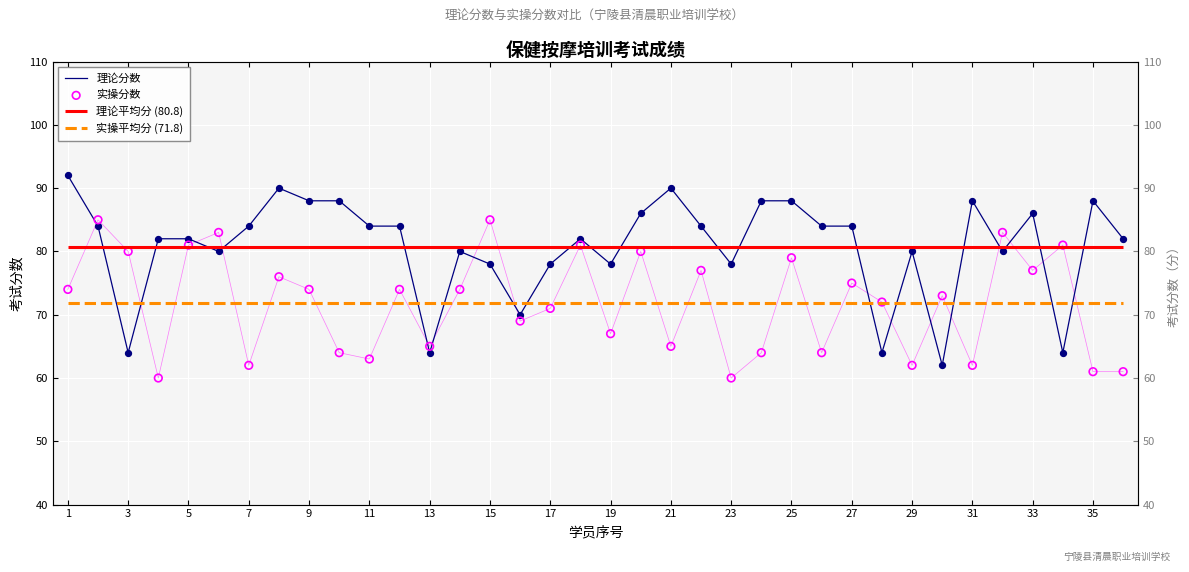

Is the value of 实操分数 at 1 greater than the value of 理论分数 at 23?

No